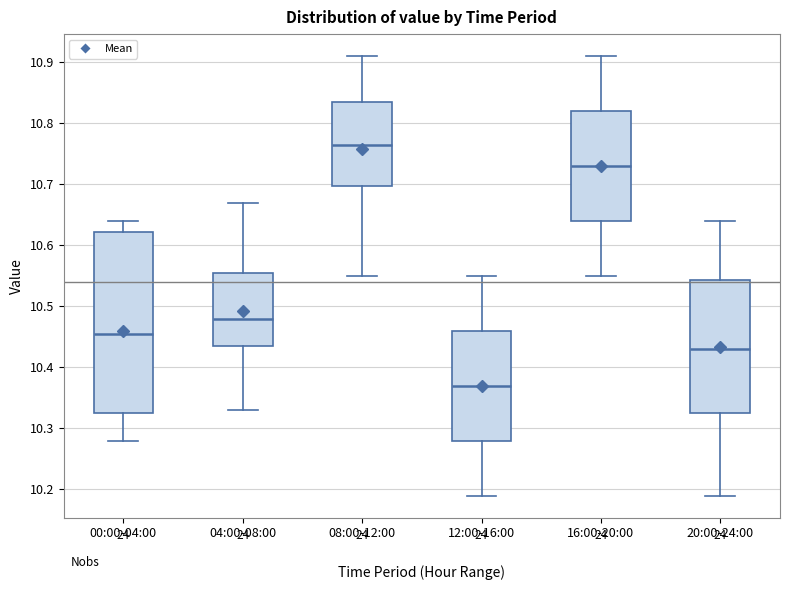

Comparing the boxes themselves (not the whiskers), which one is the tallest?

00:00-04:00